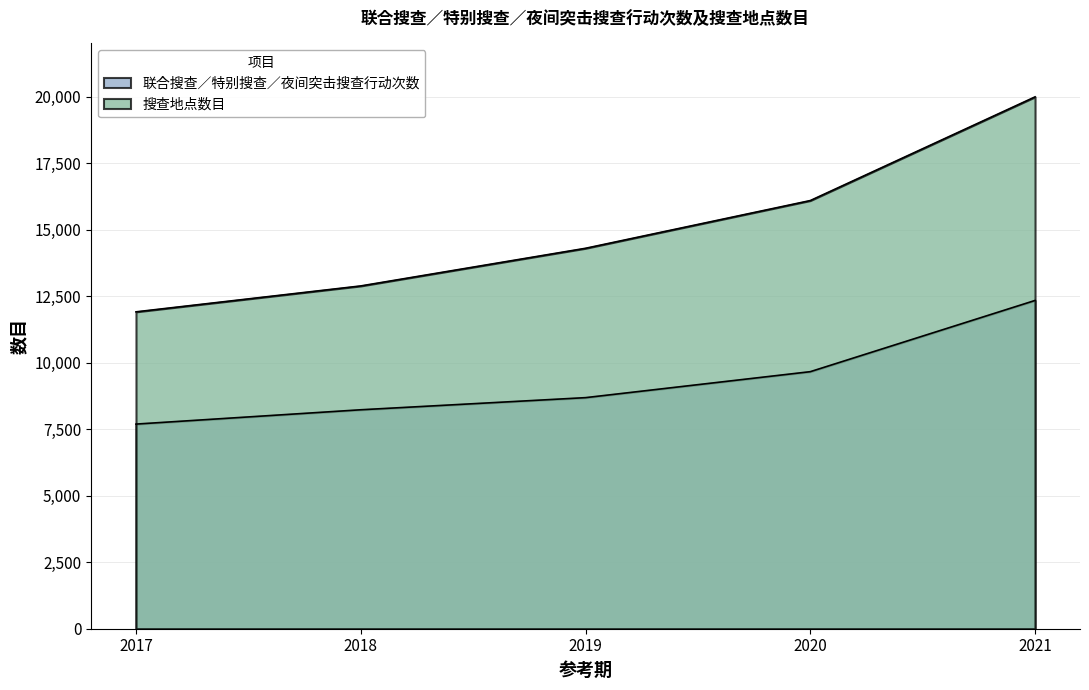

The 搜查地点数目 series shows 24485 at 2020. True or false?

False